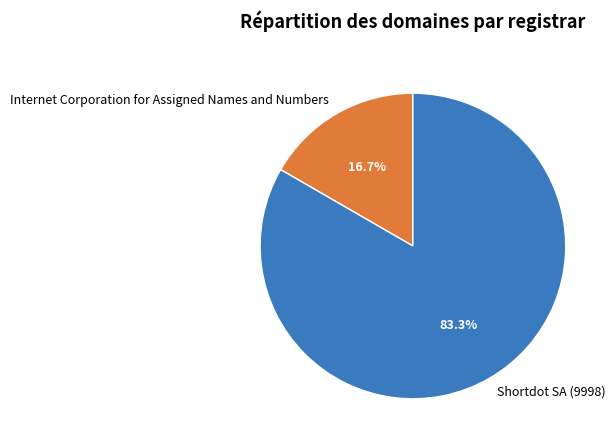

Count the number of slices in the pie.

2